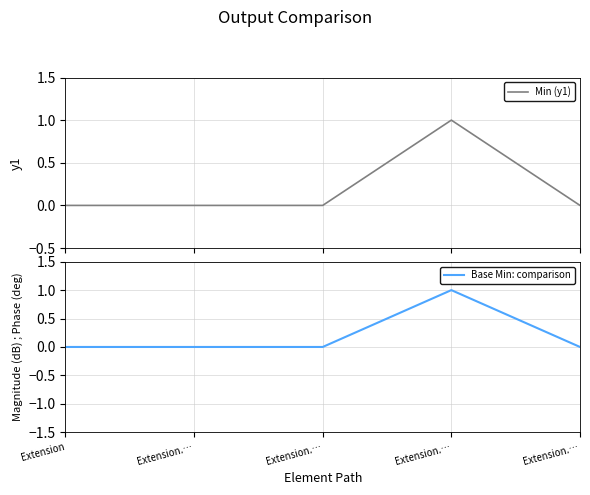

Which series has the largest total across all categories?

Min (y1)